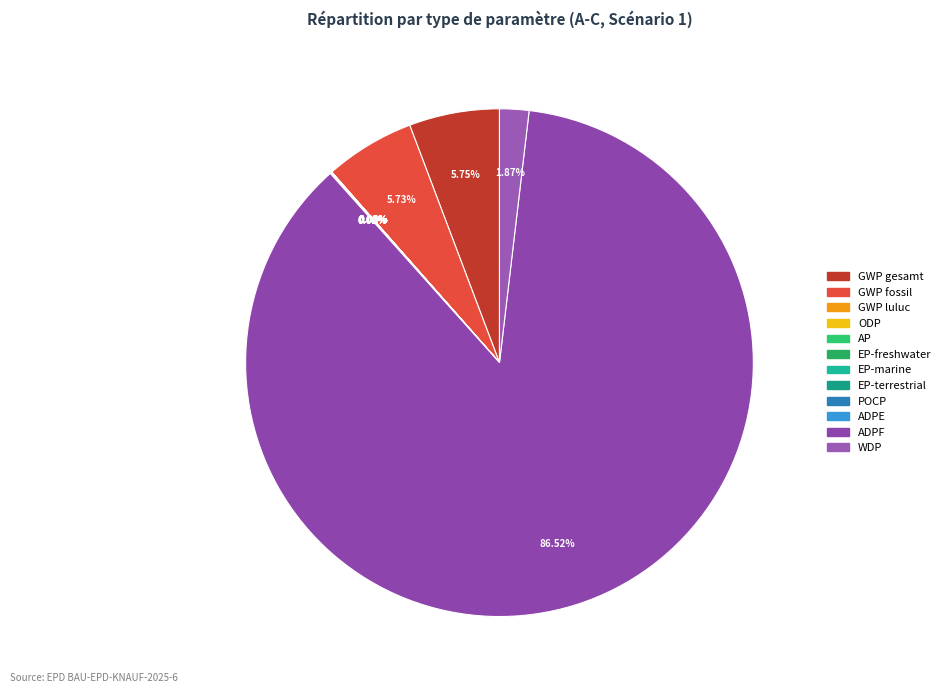

To the nearest percent, what is the combined percentage of EP-freshwater and GWP fossil?

6%